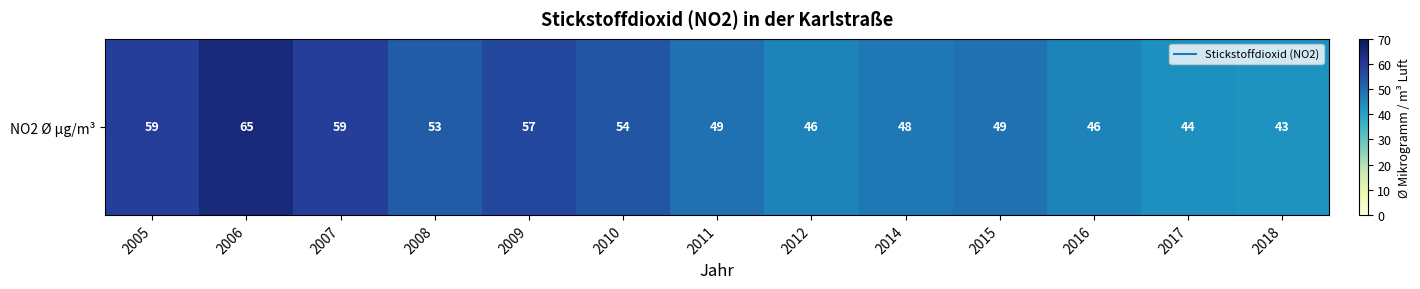

What is the sum of the values at 2011 and 2007?

108